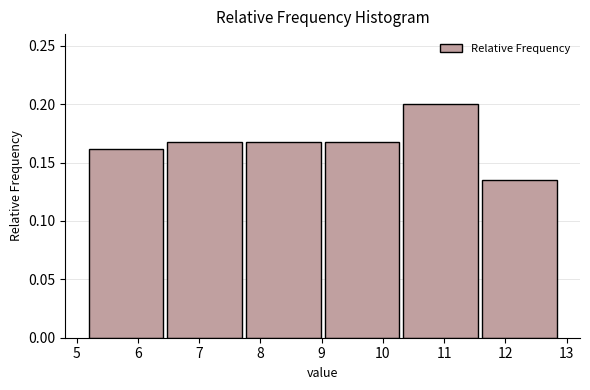

Reading left to right, transcribe this chart: for each bar, give the range it covers on the x-axis and its height. Neither the bar edges nor the heights are printed on the chart, so give them approximately, as read against the axes.

5.2 to 6.5: 0.160
6.5 to 7.8: 0.170
7.8 to 9.1: 0.170
9.1 to 10.3: 0.170
10.3 to 11.6: 0.200
11.6 to 12.9: 0.135